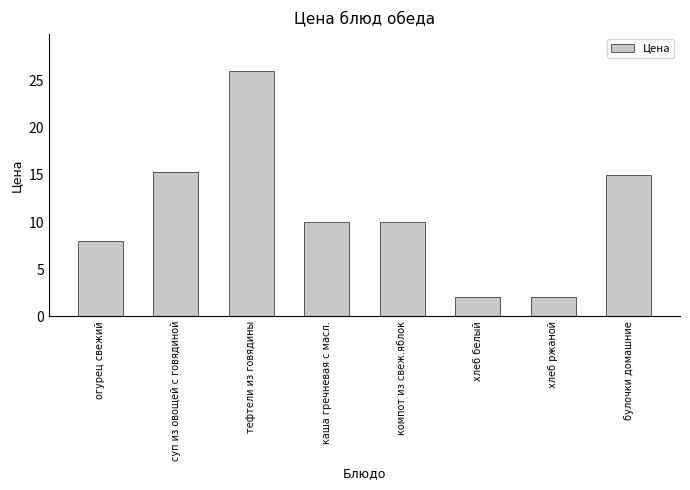

At which label is the value closest to 14?

булочки домашние